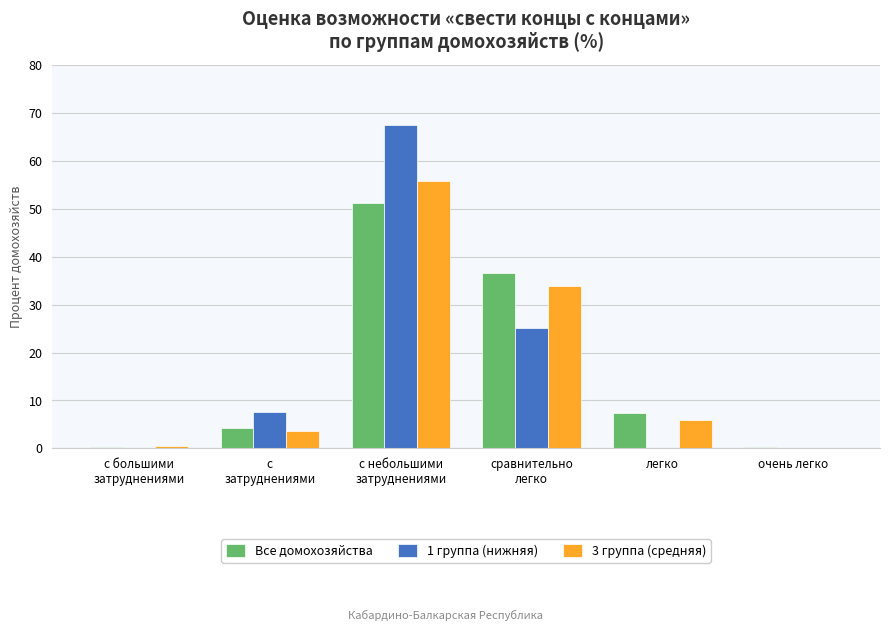

What is the total value across all series at легко?

13.3